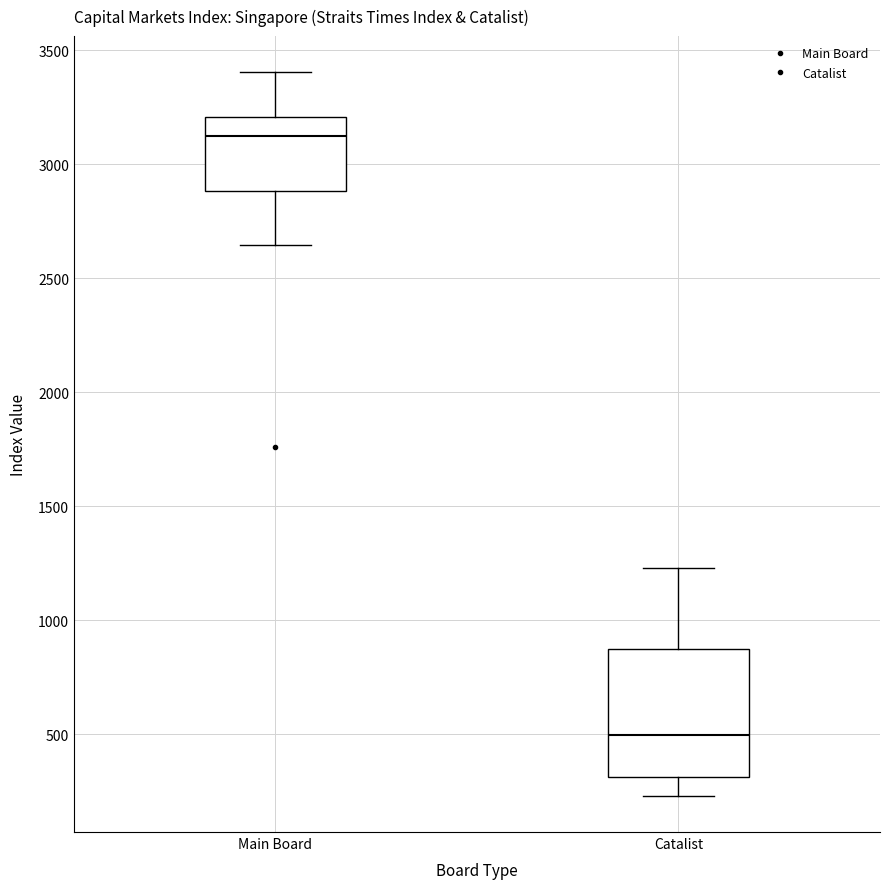

Reading left to right, transcribe this box plot: for each box, give where its median line is, the range the box spans, and where its two whiskers end, as read against the y-axis. The values are not printed on the chart, so give them approximately, as read against the axis.

Main Board: median 3100, box 2900 to 3200, whiskers 2650 to 3400
Catalist: median 500, box 300 to 850, whiskers 250 to 1250